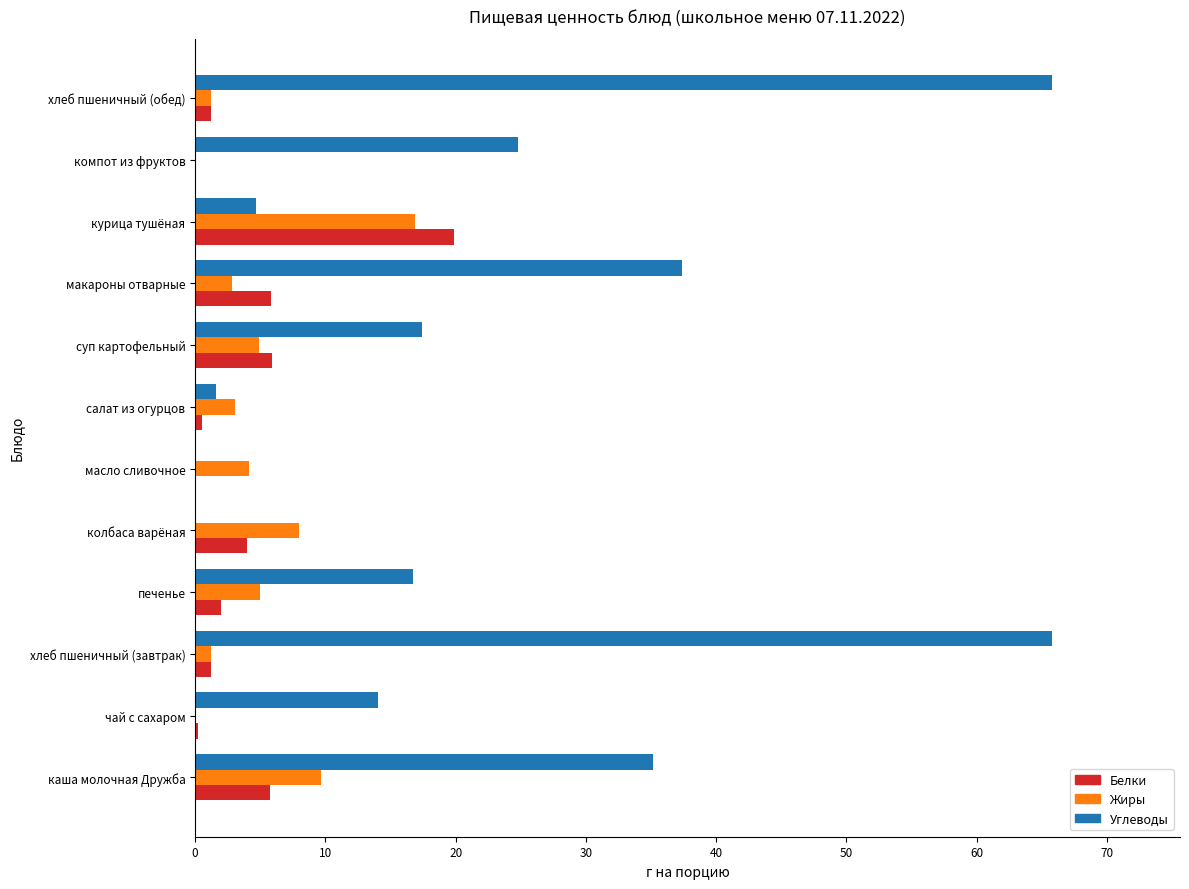

How many series are shown in this chart?

3